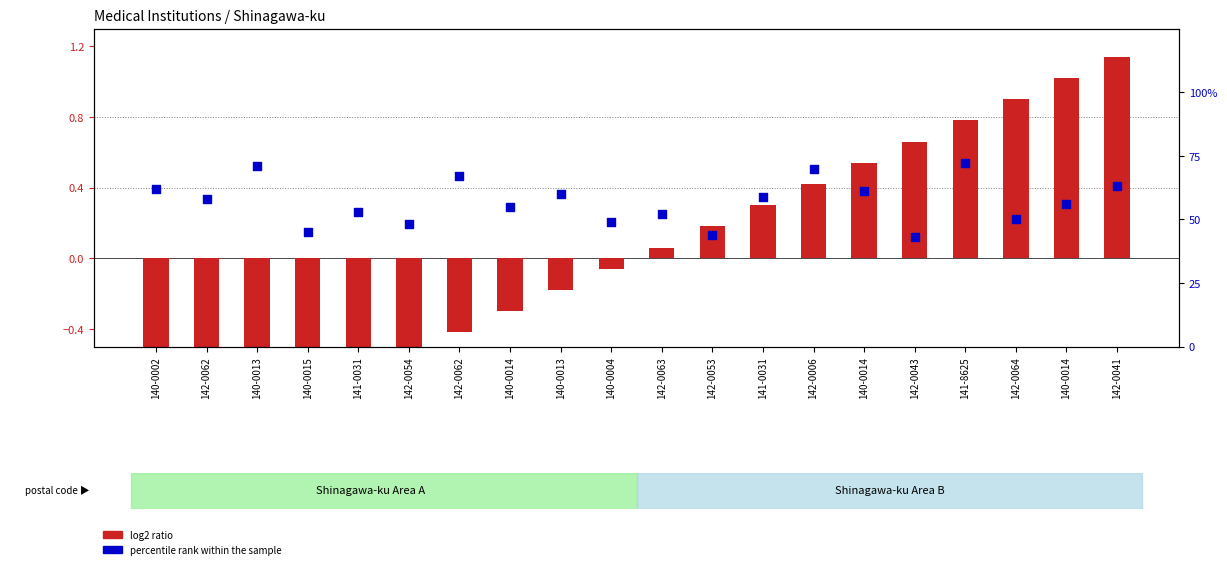

Is the value of percentile rank within the sample at 140-0014 greater than the value of log2 ratio at 140-0014?

Yes